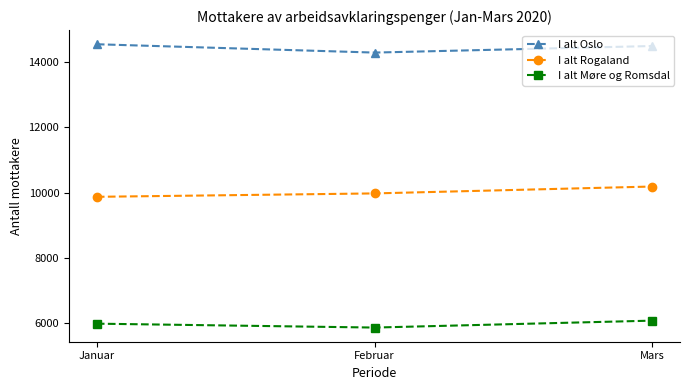

At which label does I alt Rogaland reach its minimum?

Januar